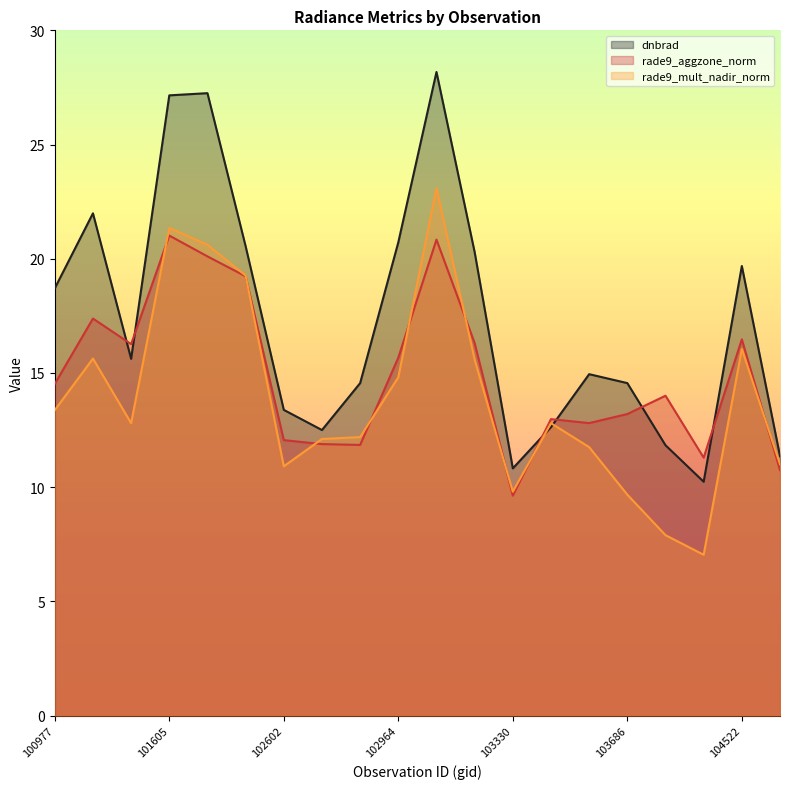

What is the total value across all series at 101102?

55.0